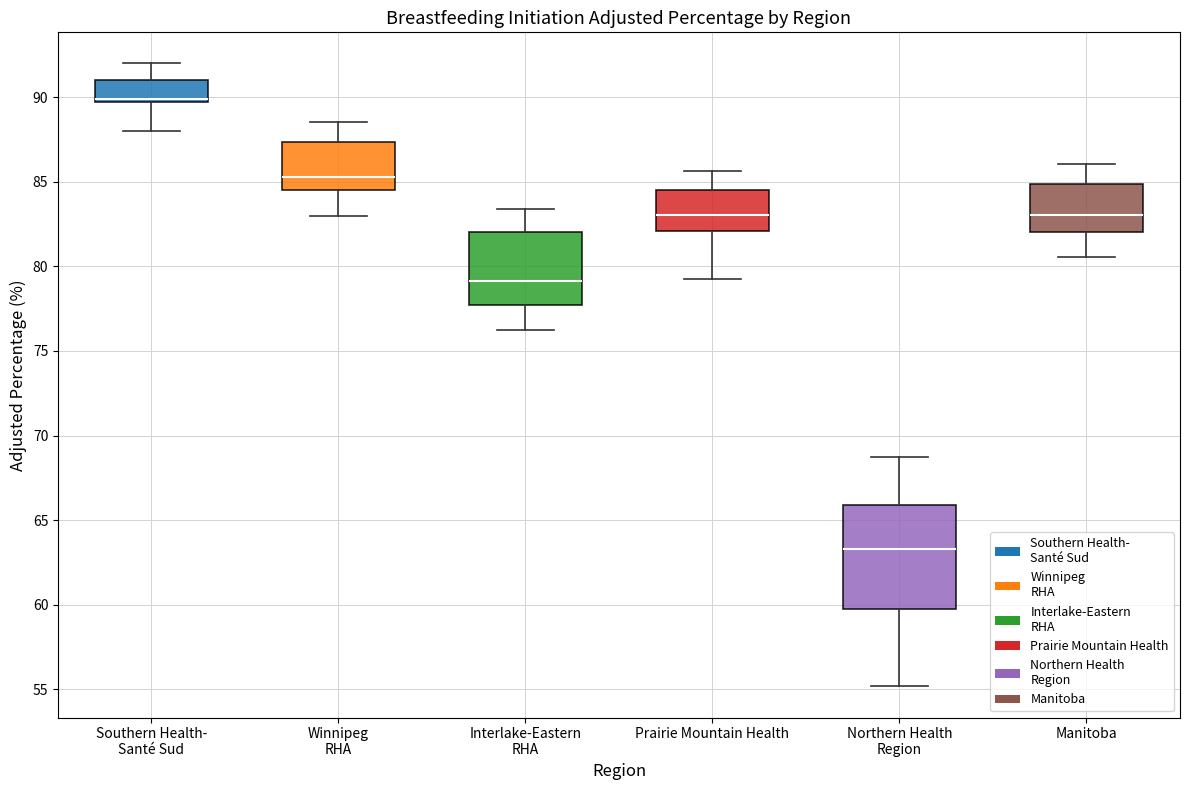

Comparing the boxes themselves (not the whiskers), which one is the tallest?

Northern Health Region